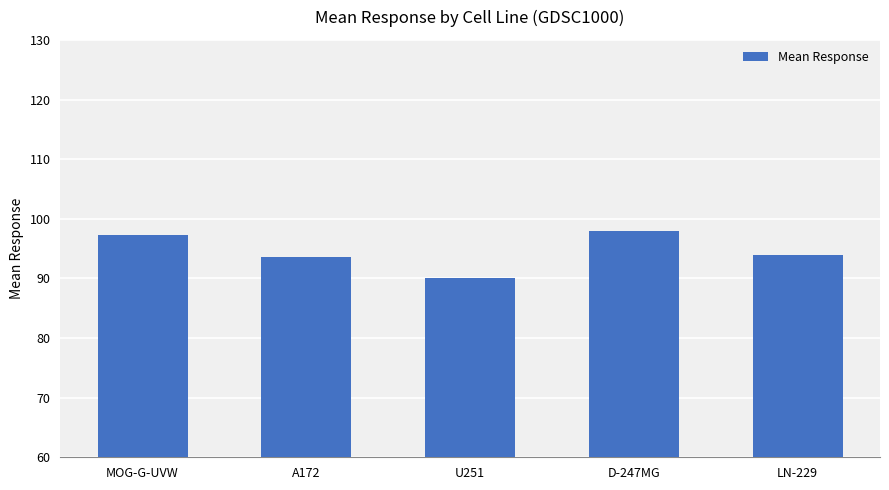

Reading left to right, transcribe all the data shown in this chart.

MOG-G-UVW=97.3	A172=93.6	U251=90.0	D-247MG=97.9	LN-229=93.9